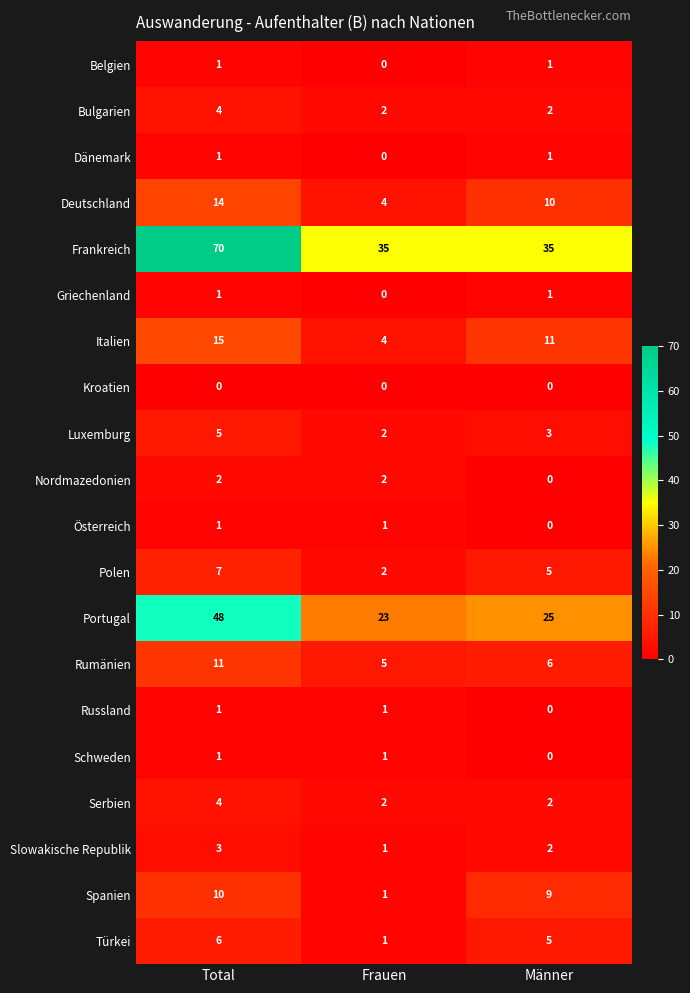

What is the sum of the Frankreich values at Total and Frauen?

105